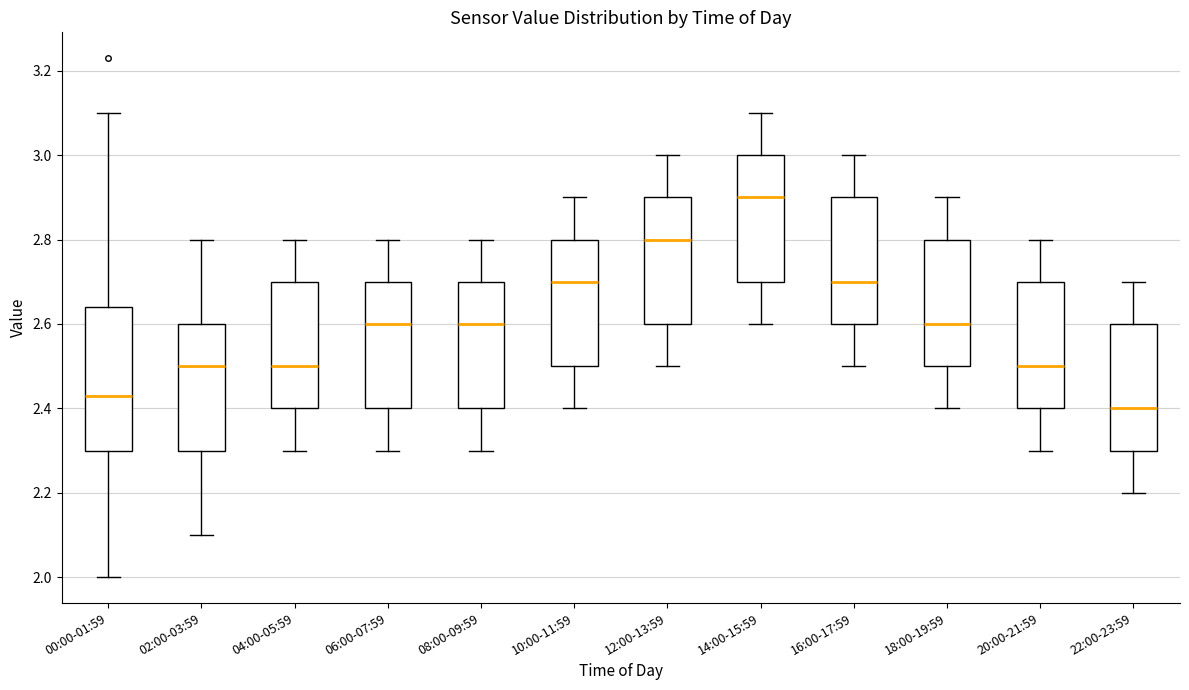

Which box's median line is the lowest?

22:00-23:59